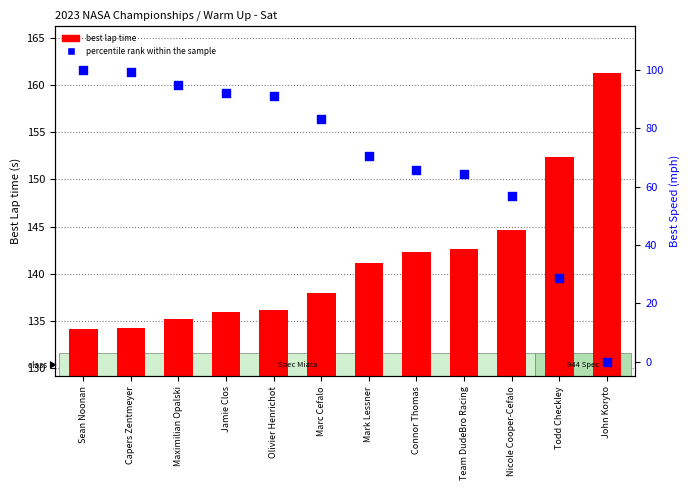

Which series reaches the maximum Y coordinate?

best lap time